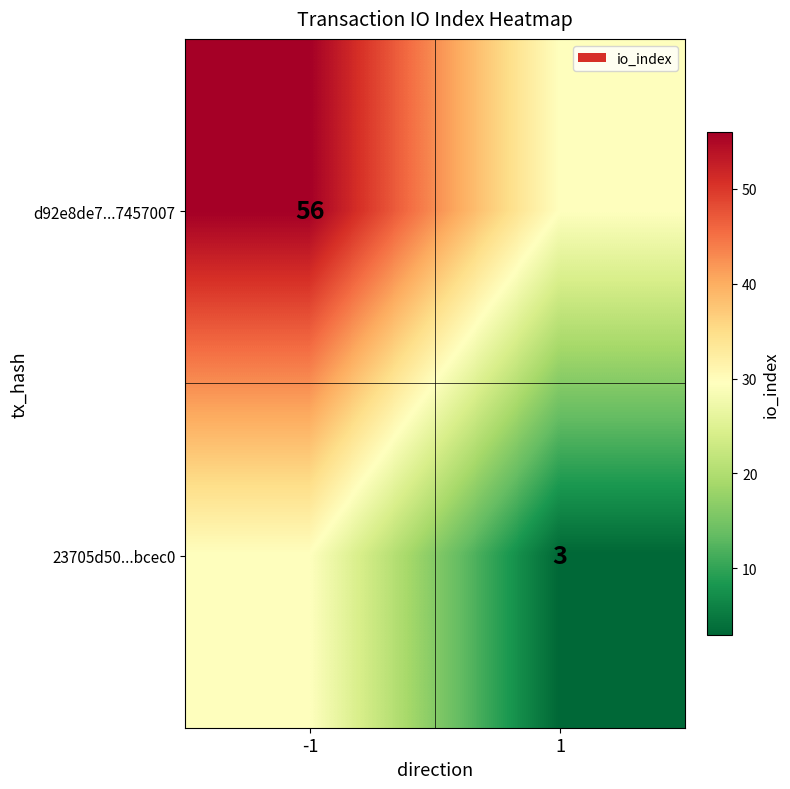

Is it true that 23705d50...bcec0 equals 3.0 at 1?

True